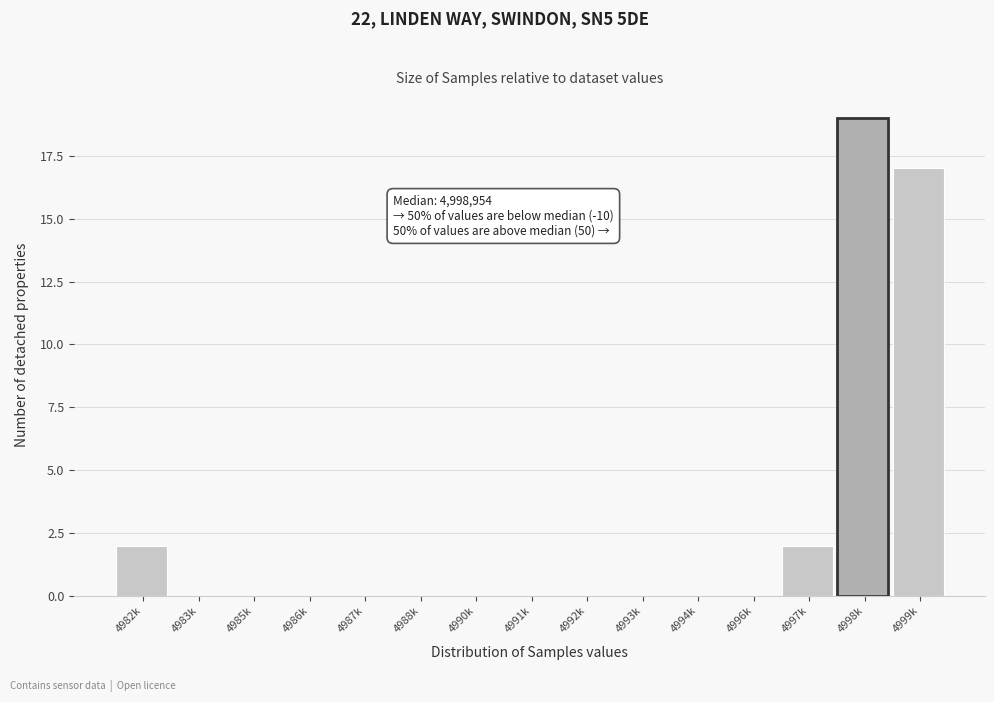

Reading left to right, transcribe all the data shown in this chart.

4982k=2	4983k=0	4985k=0	4986k=0	4987k=0	4988k=0	4990k=0	4991k=0	4992k=0	4993k=0	4994k=0	4996k=0	4997k=2	4998k=19	4999k=17